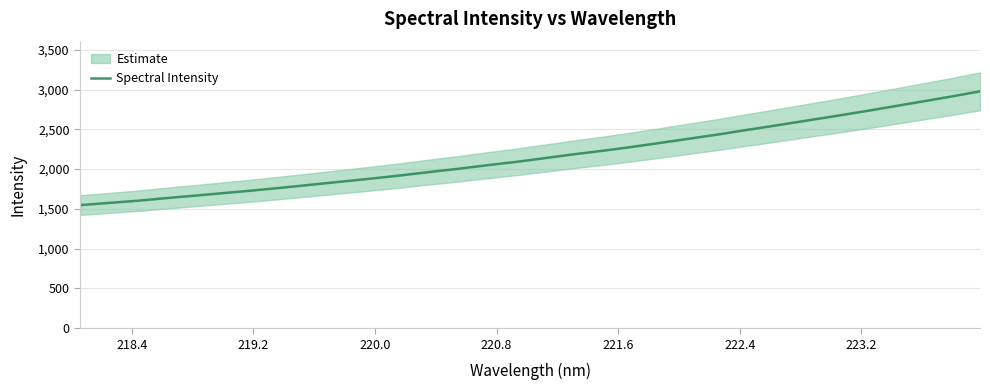

What is the maximum value for Spectral Intensity?

2977.4